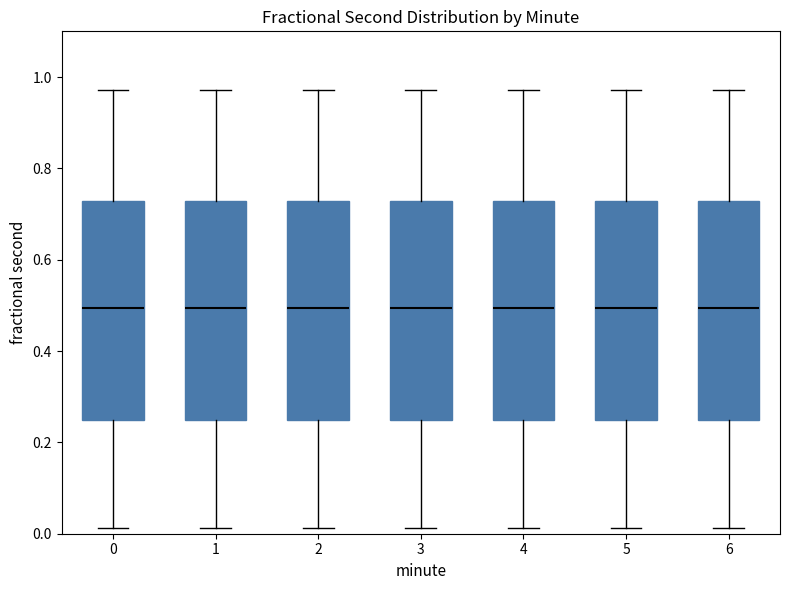

Reading left to right, transcribe this box plot: for each box, give where its median line is, the range the box spans, and where its two whiskers end, as read against the y-axis. The values are not printed on the chart, so give them approximately, as read against the axis.

0: median 0.50, box 0.24 to 0.72, whiskers 0.02 to 0.98
1: median 0.50, box 0.24 to 0.72, whiskers 0.02 to 0.98
2: median 0.50, box 0.24 to 0.72, whiskers 0.02 to 0.98
3: median 0.50, box 0.24 to 0.72, whiskers 0.02 to 0.98
4: median 0.50, box 0.24 to 0.72, whiskers 0.02 to 0.98
5: median 0.50, box 0.24 to 0.72, whiskers 0.02 to 0.98
6: median 0.50, box 0.24 to 0.72, whiskers 0.02 to 0.98